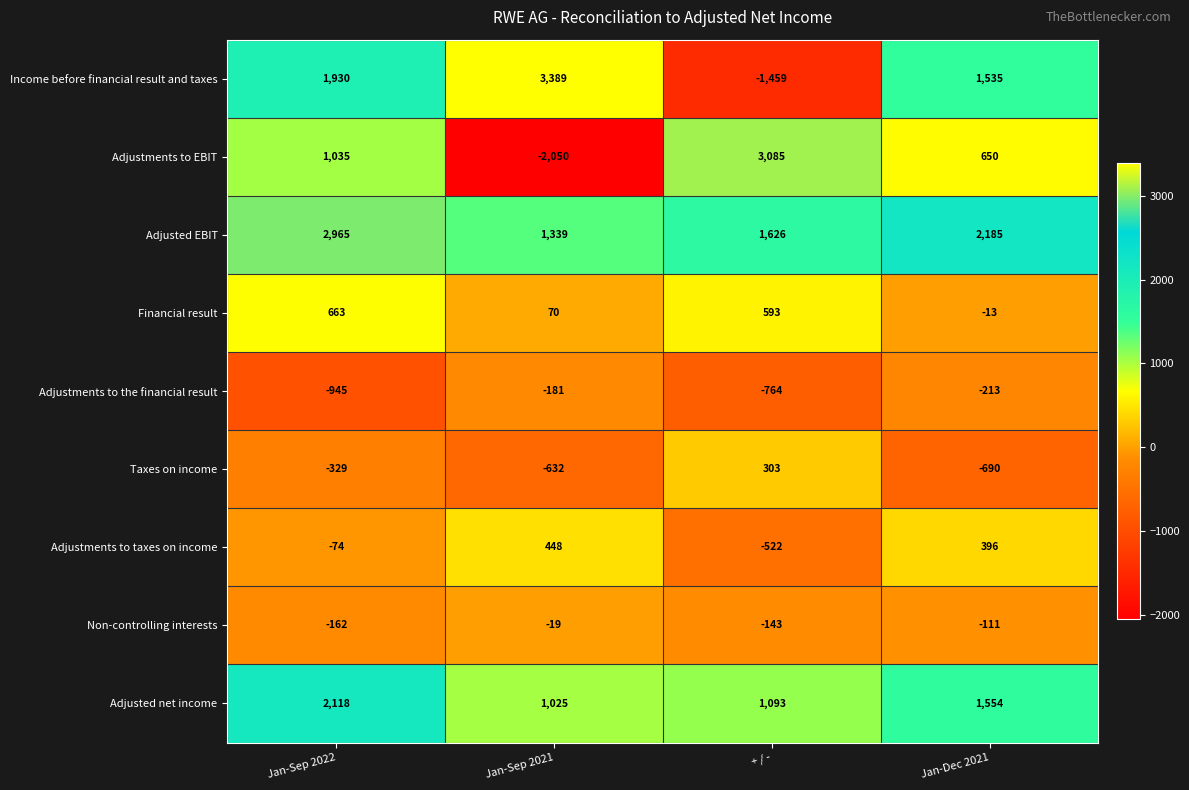

Which series has the largest total across all categories?

Adjusted EBIT